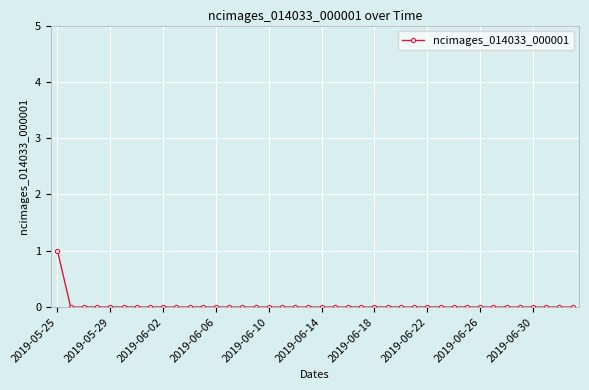

Is this an area chart (filled region under the line)?

No